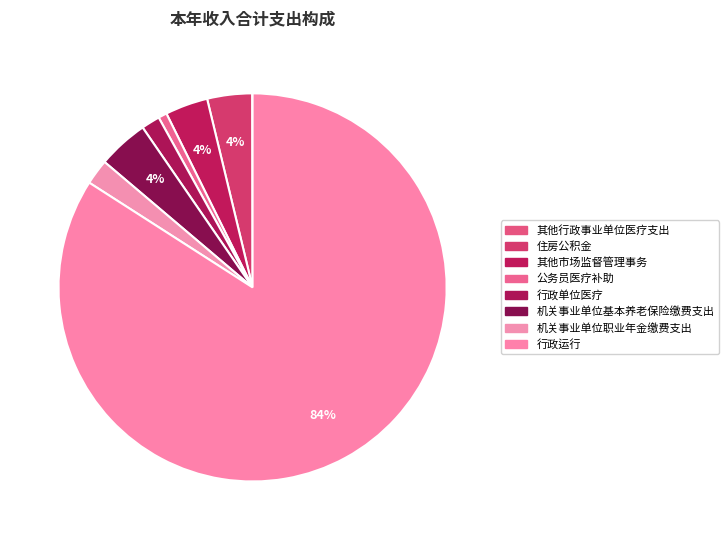

To the nearest percent, what is the difference between the 其他行政事业单位医疗支出 and 公务员医疗补助 slice percentages?

1%